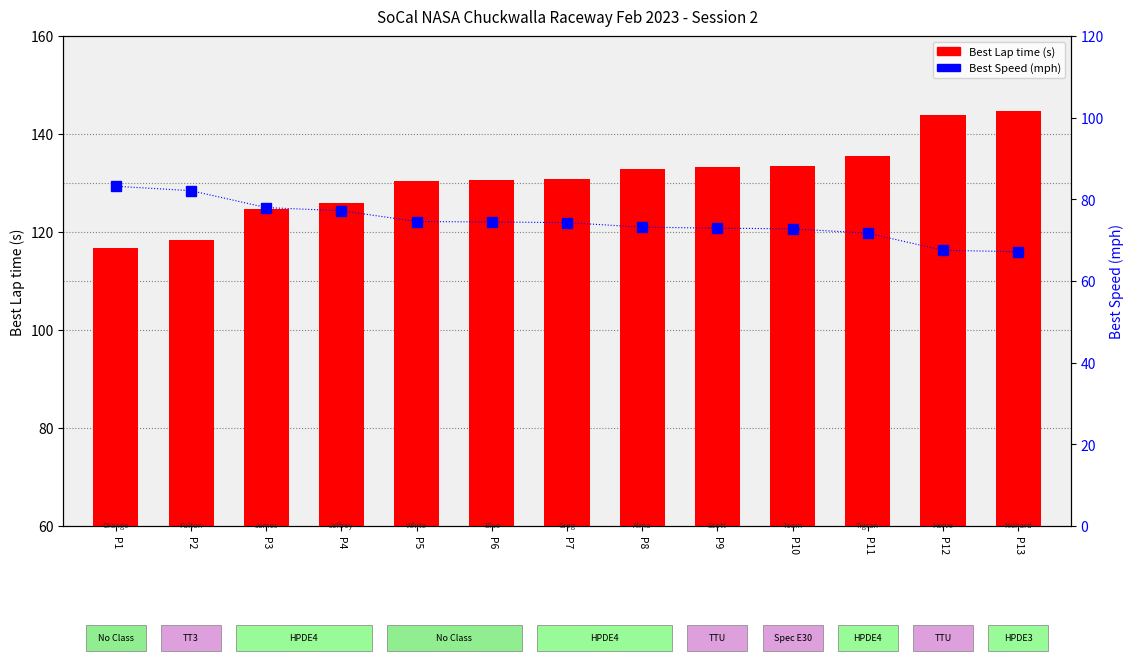

List the labels in order of Best Speed (mph) value, smallest first.

P13, P12, P11, P10, P9, P8, P7, P6, P5, P4, P3, P2, P1